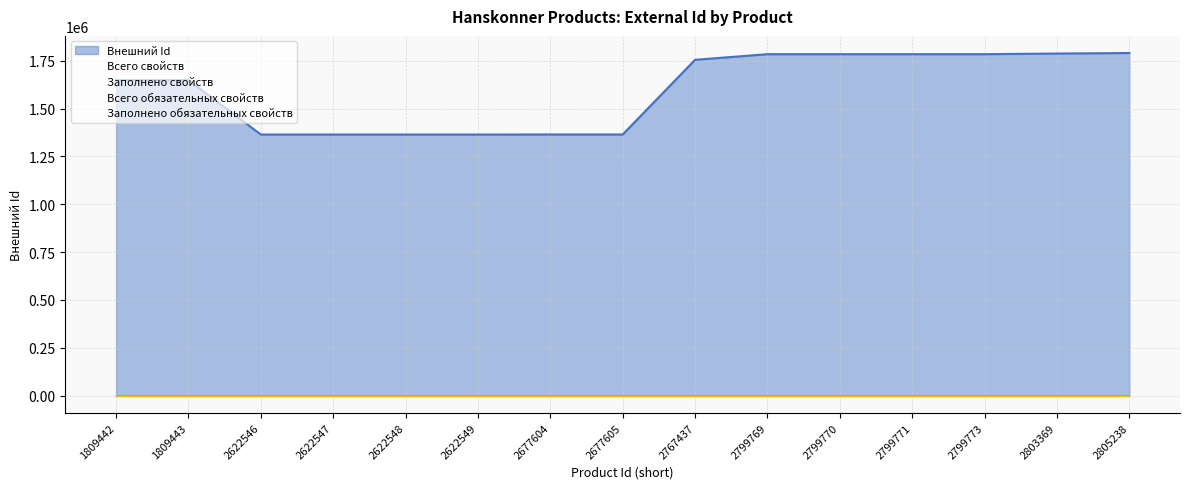

What is the total value across all series at 2799770?

1784478